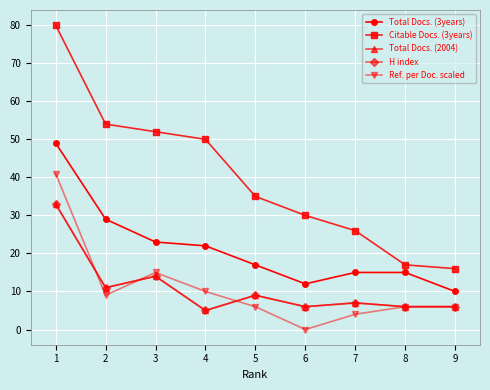

Is this an area chart (filled region under the line)?

No